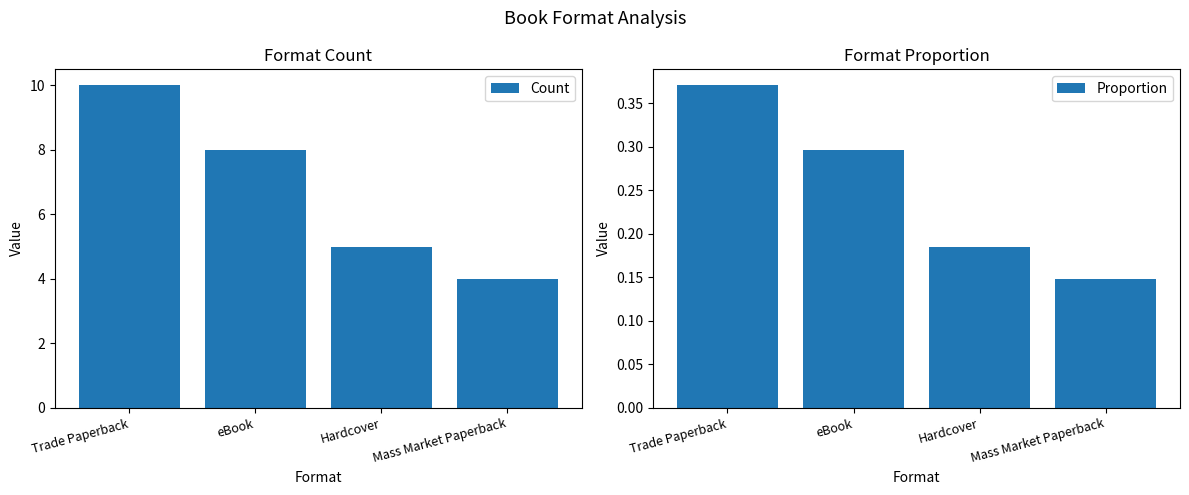

What is the difference between the maximum and second lowest values in the Count series?

5